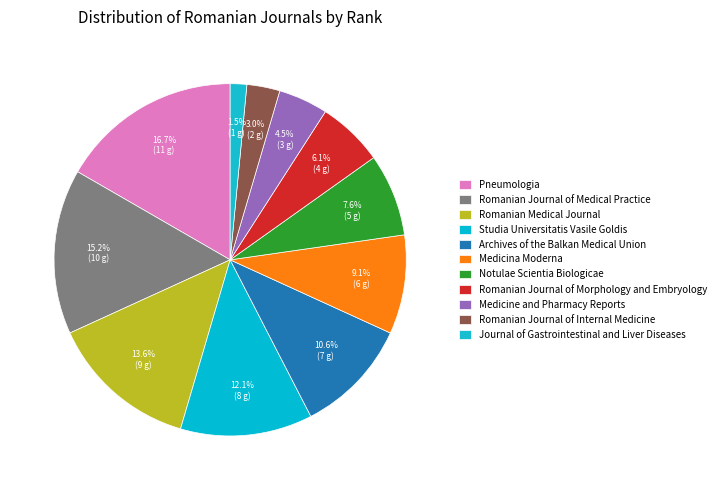

Count the number of slices in the pie.

11